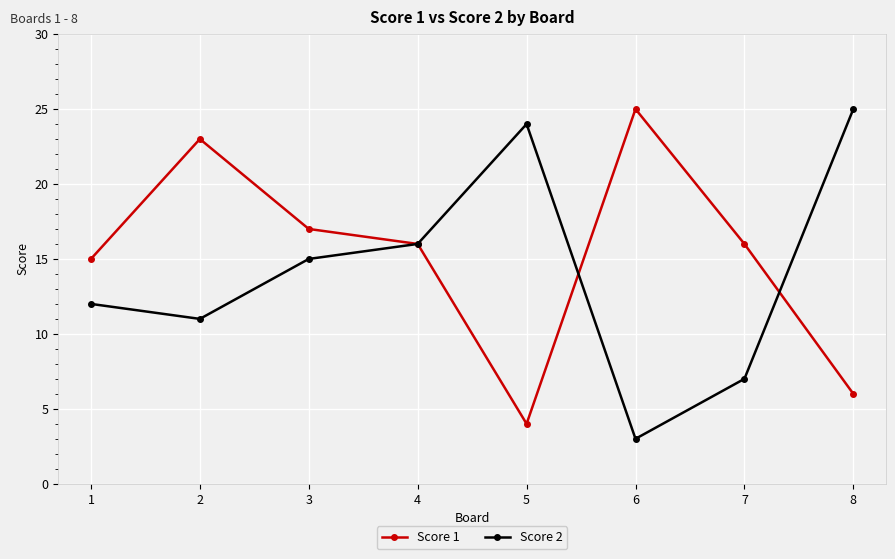

Is the value of Score 1 at 6 greater than the value of Score 2 at 7?

Yes